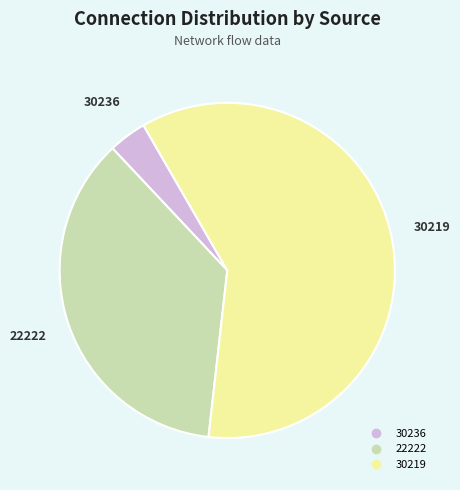

Is it true that 22222 is 24% of the pie?

False